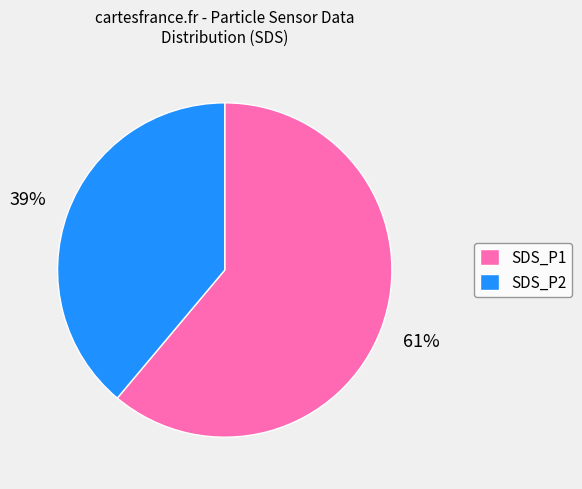

True or false: SDS_P2 accounts for 47% of the total.

False